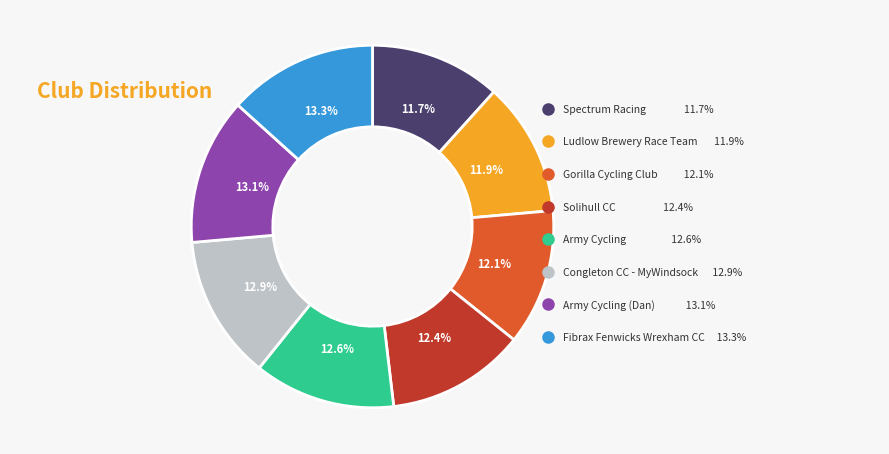

What is the total percentage of Army Cycling (Dan) and Gorilla Cycling Club?

25.2%